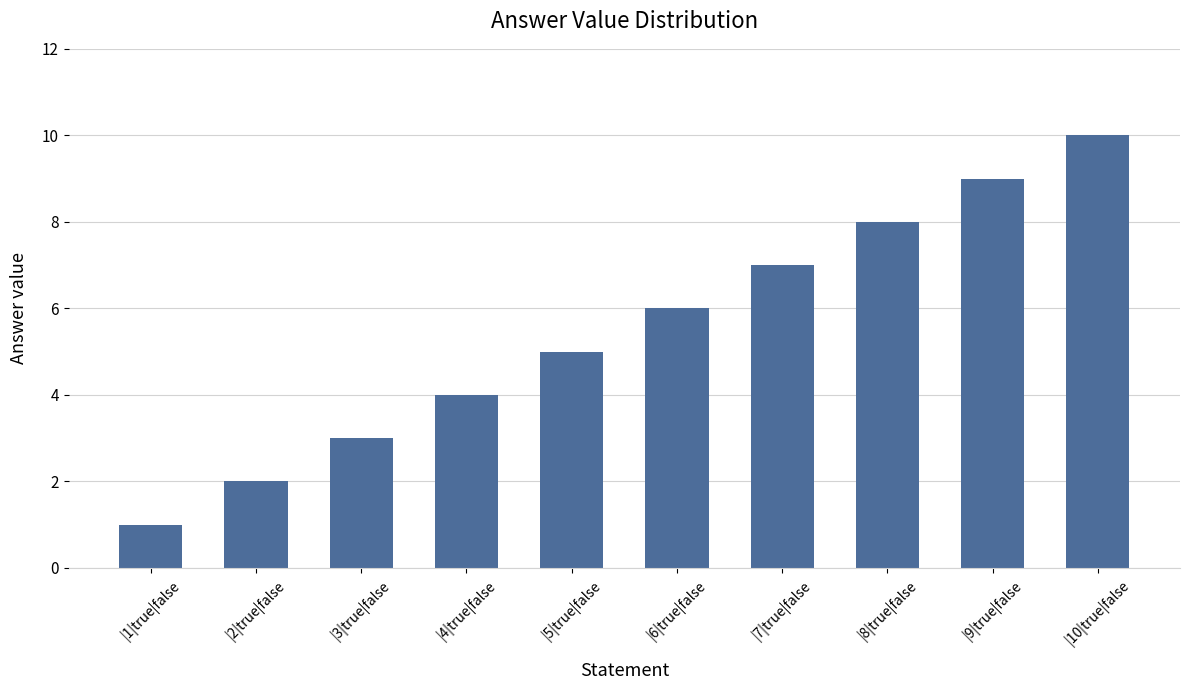

What is the difference between the values at |9|true|false and |5|true|false?

4